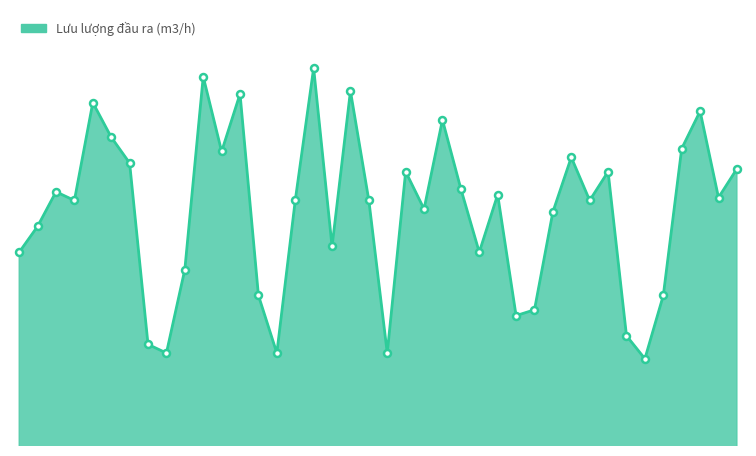

What is the value of the 39th point from the left?

184.6